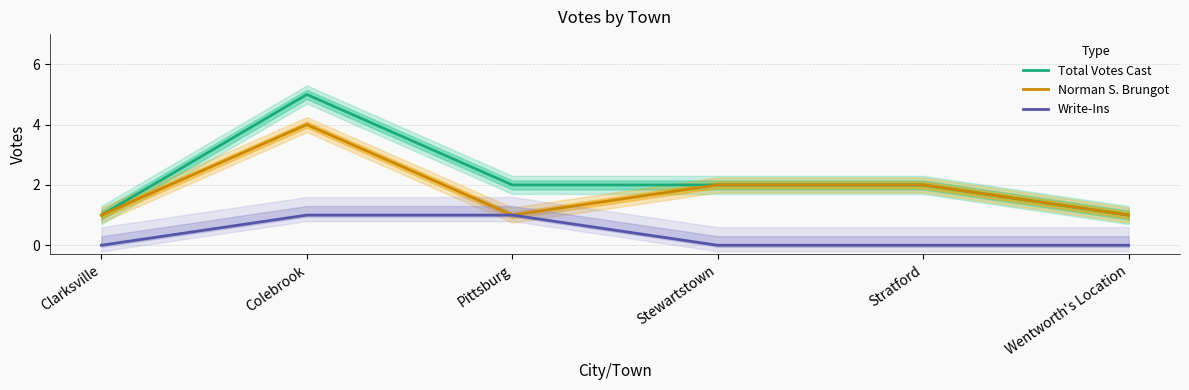

The Write-Ins series shows 0 at Clarksville. True or false?

False